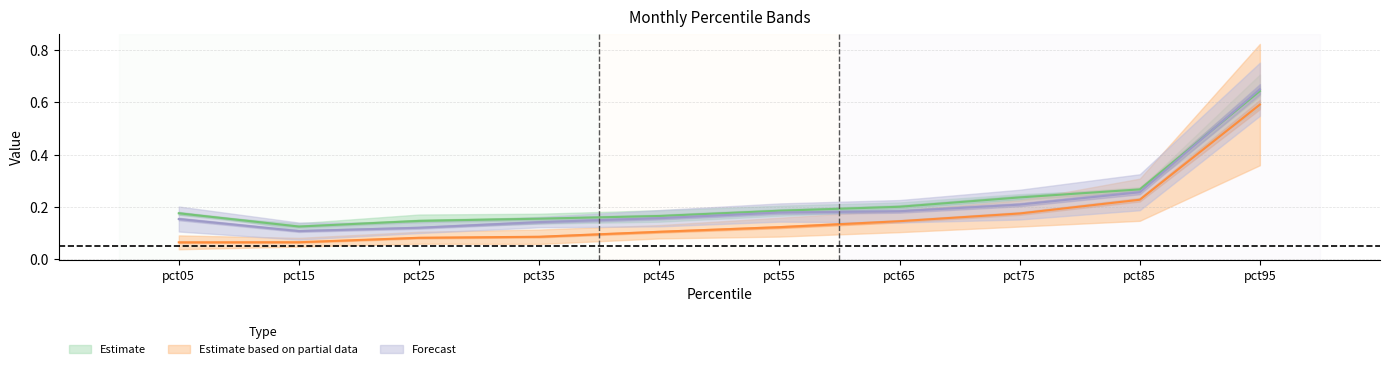

How many lines are shown in the chart?

3